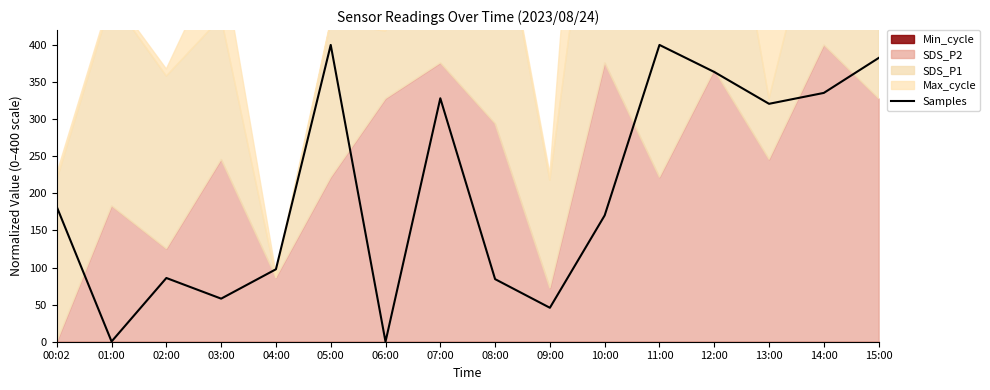

Count the number of values greater than 181.

8